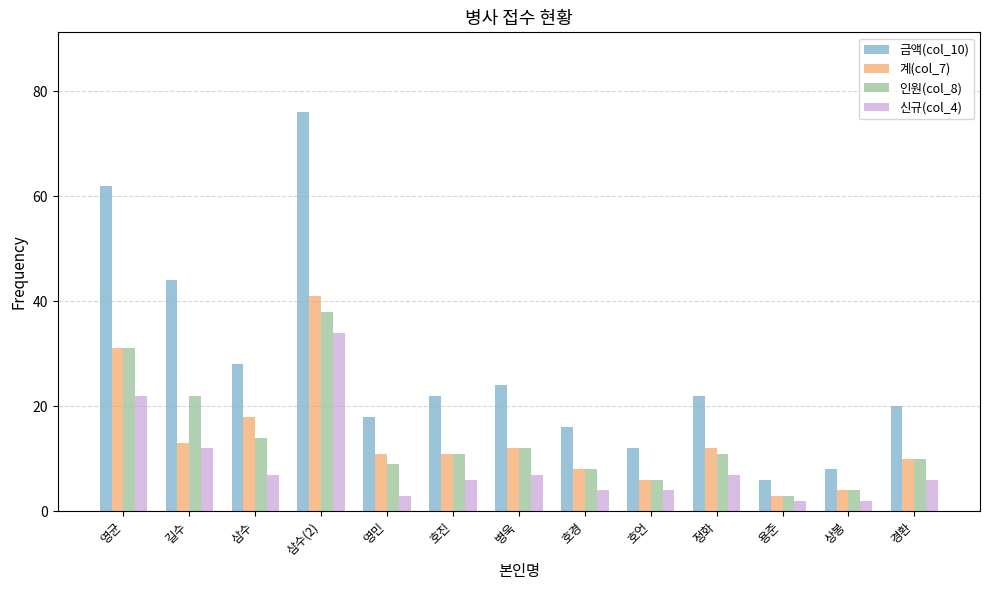

Is it true that 신규(col_4) equals 10 at 삼수?

False